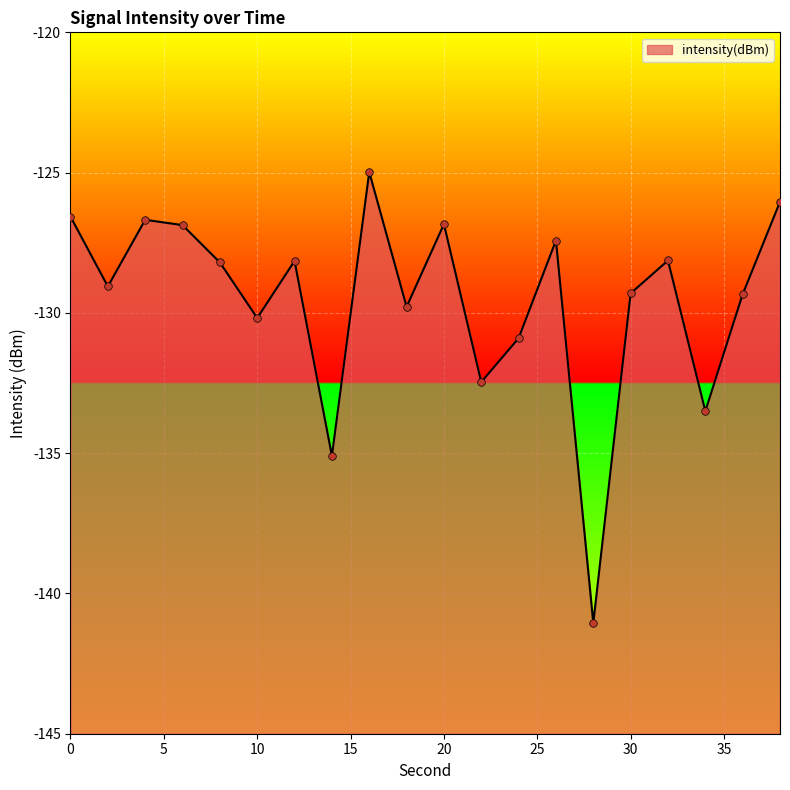

Which has a higher value, 8 or 12?

12